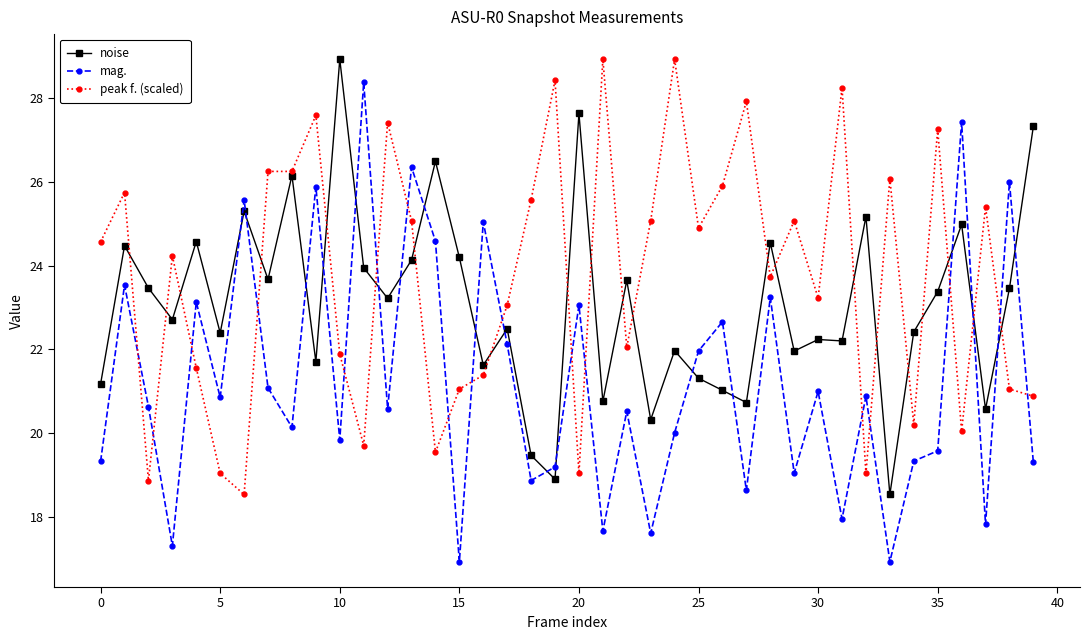

How many data points in noise are above 23?

20